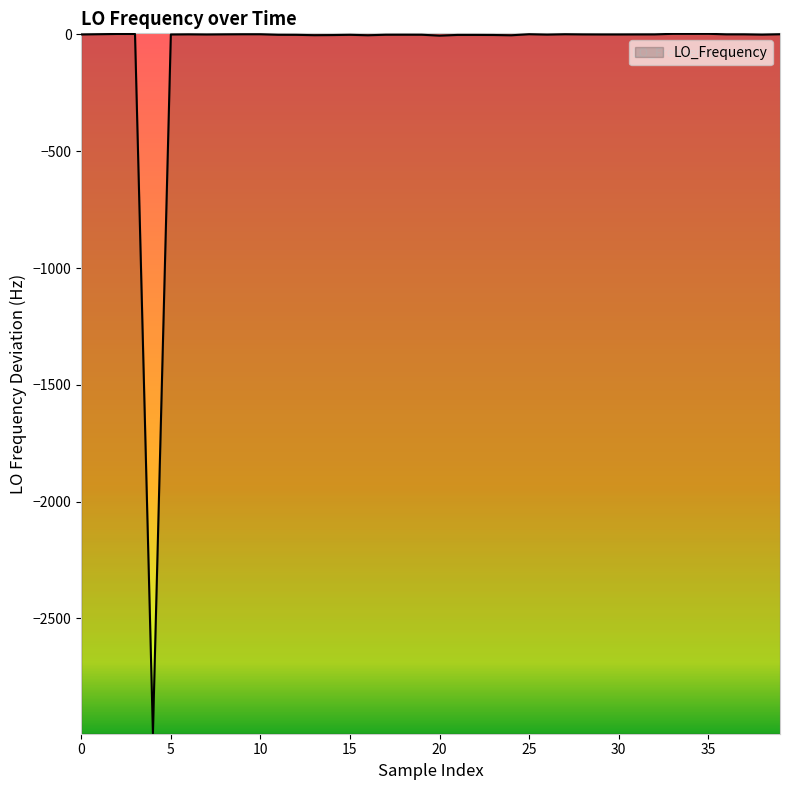

What is the difference between the maximum and minimum values?

2994.2